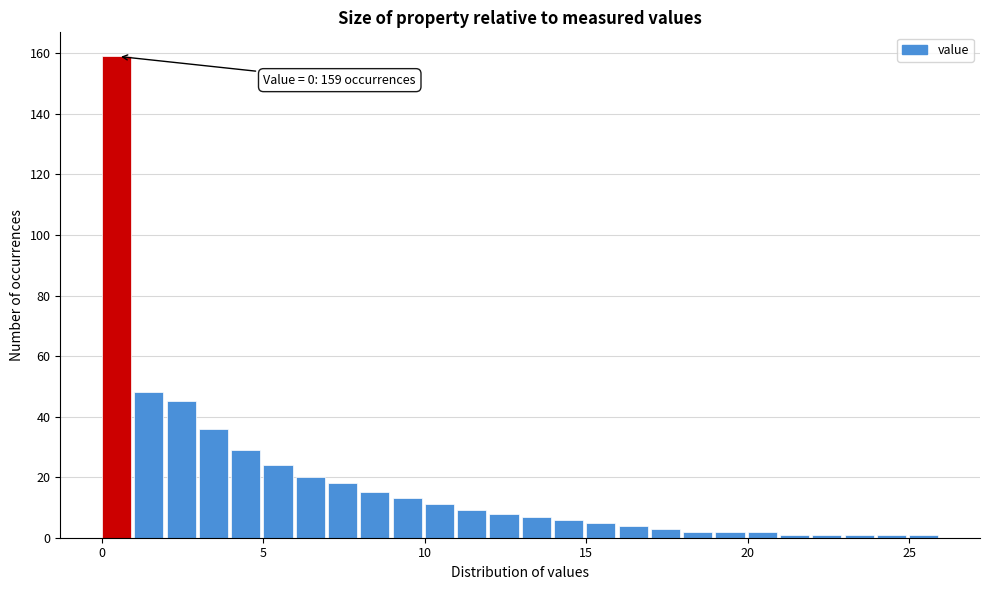

Read against the x-axis, roughly where is the centre of the tallest bar?

0.5